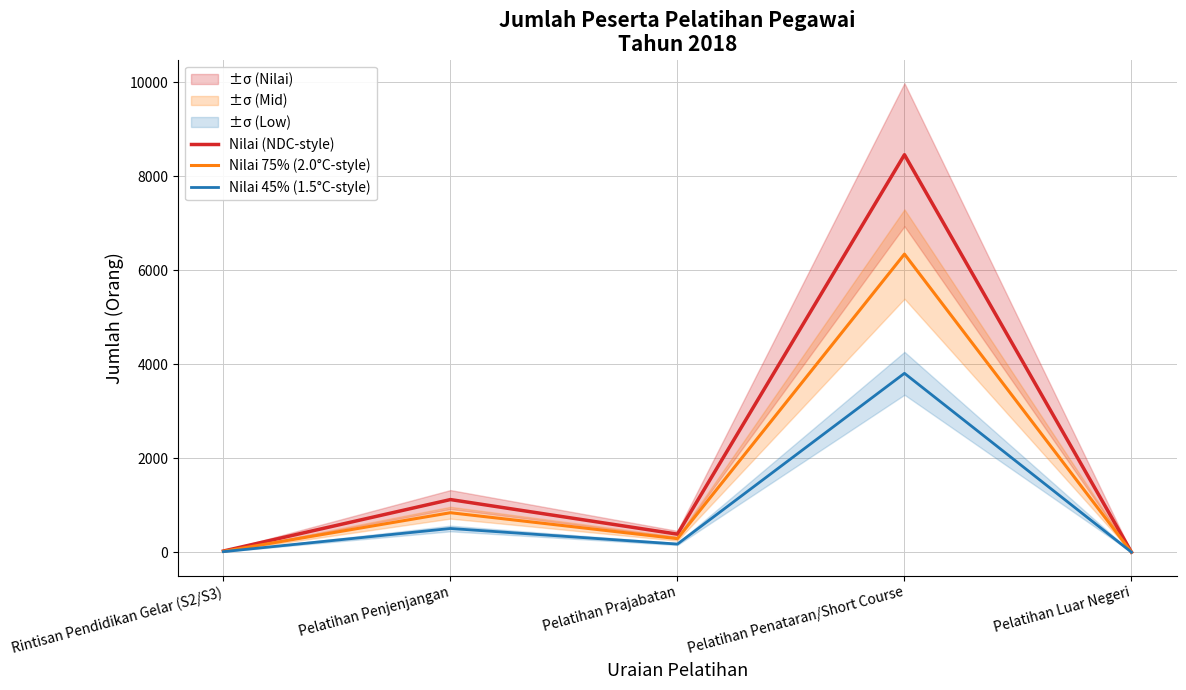

Which category has the highest value in the Nilai 45% (1.5°C-style) series?

Pelatihan Penataran/Short Course